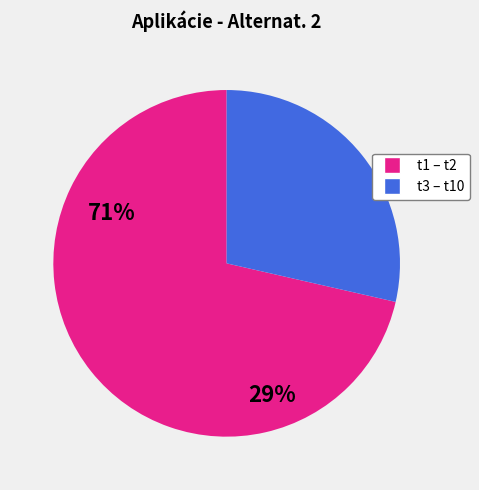

Does any single category account for the majority?

Yes